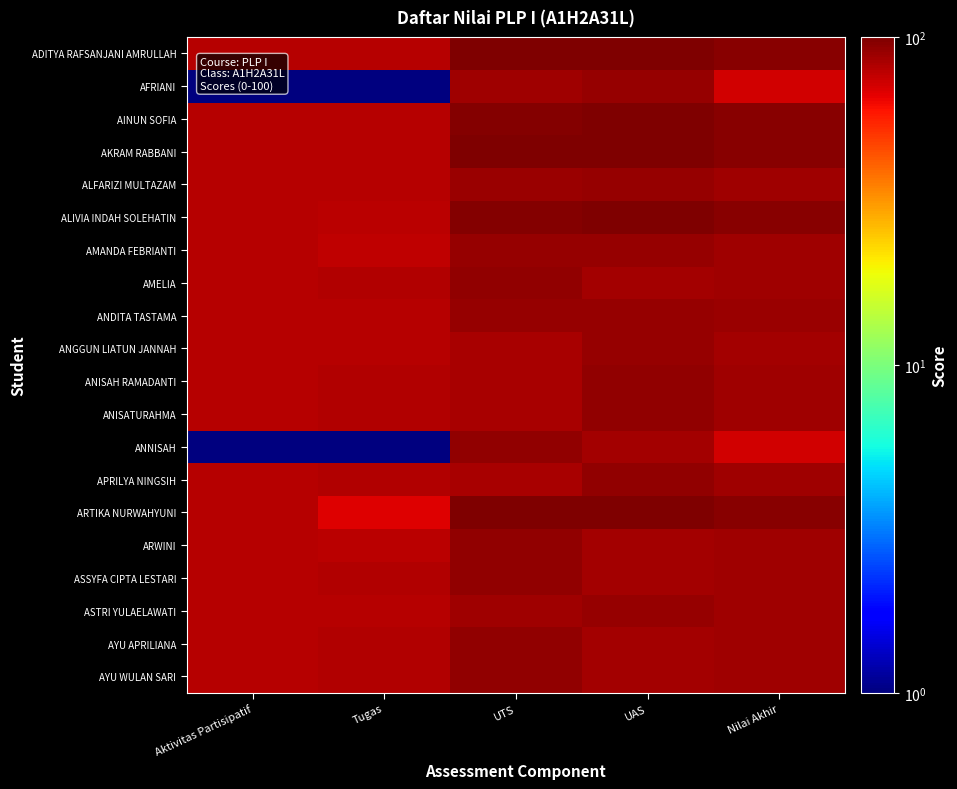

Which has a higher value, Aktivitas Partisipatif or UTS?

UTS